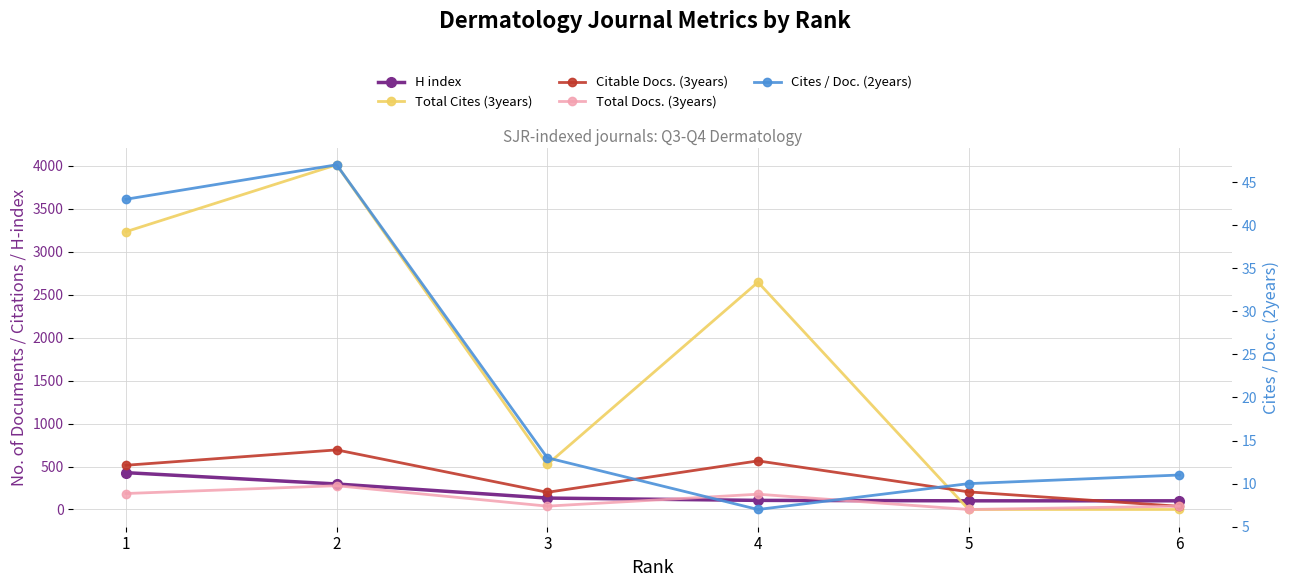

Which category has the lowest value across all series?

5